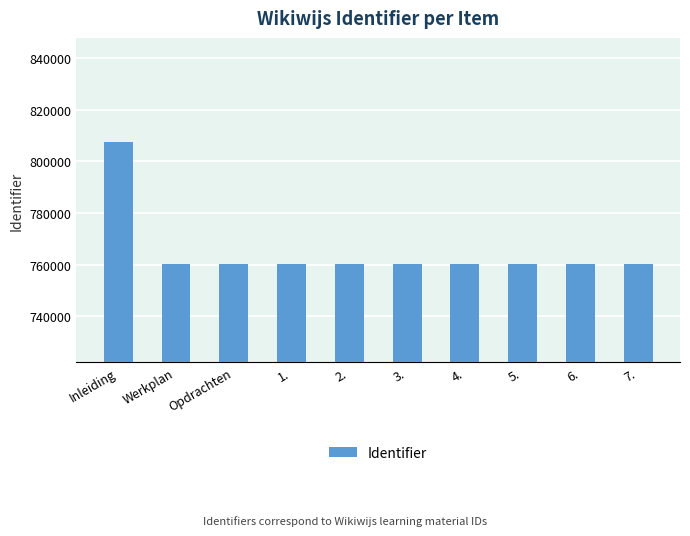

Approximately how many times larger is the value at 3. compared to 4.?

1.0